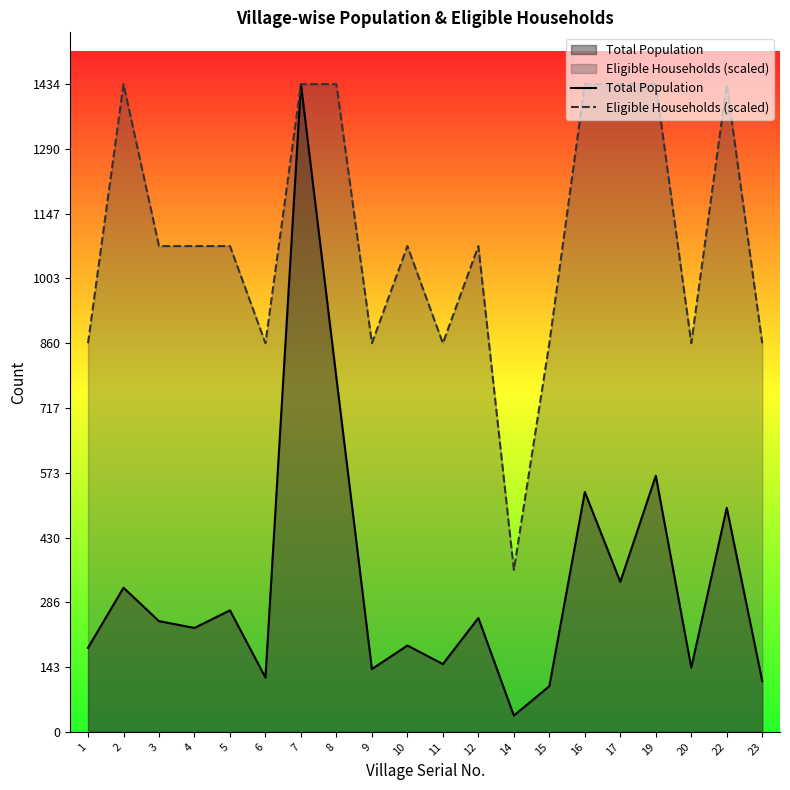

What is the difference between the maximum and minimum values in the Total Population series?

1398.0